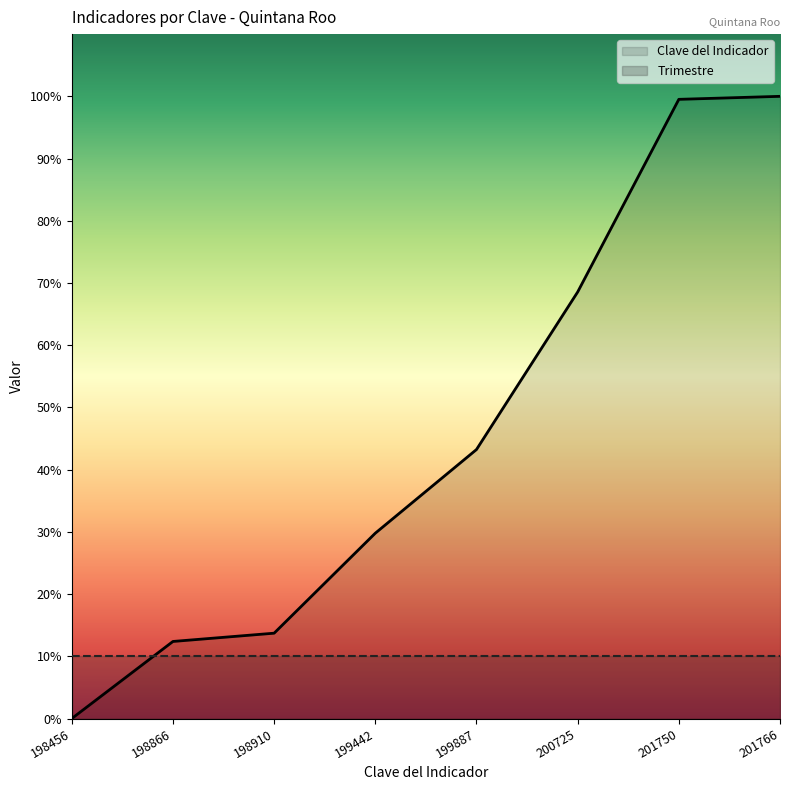

Does the chart display data point markers on the line(s)?

No